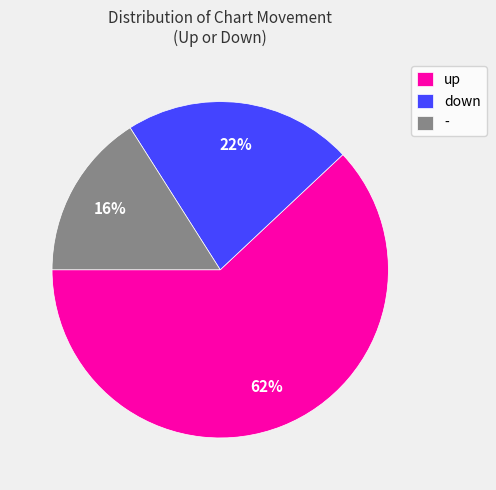

What percentage is the up slice, to the nearest percent?

62%